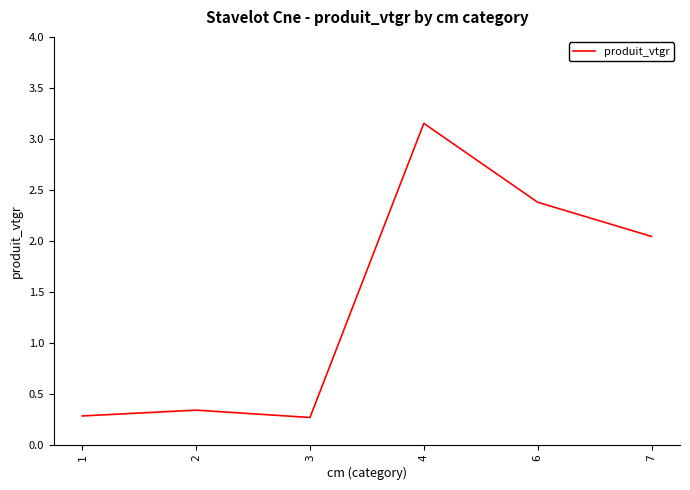

Is it true that the value at 6 is 2.4?

True